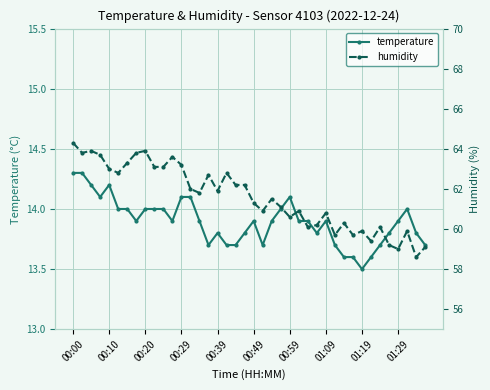

Is this an area chart (filled region under the line)?

No